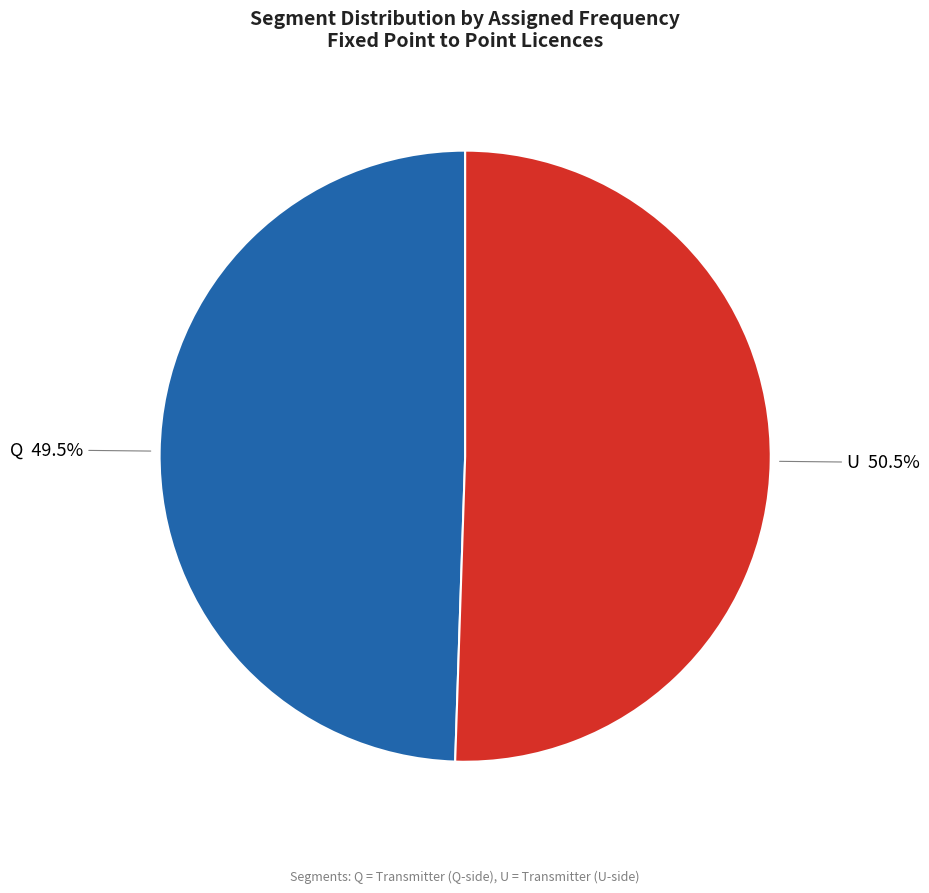

Rank the categories by value from lowest to highest.

Q, U